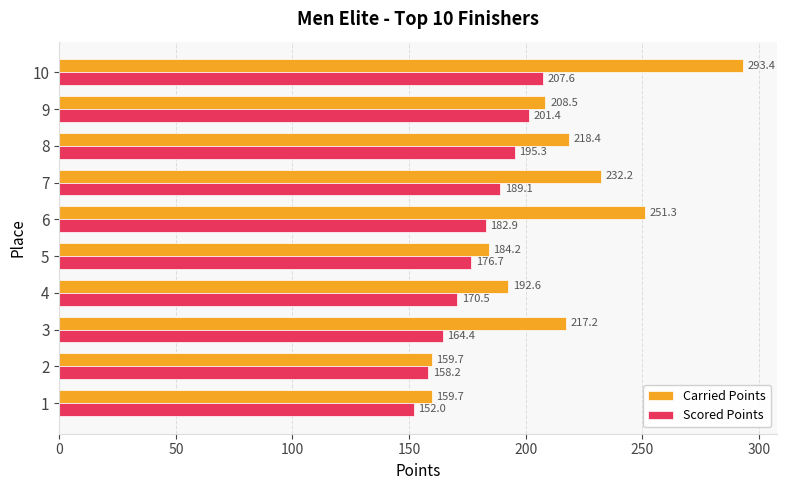

Where is Scored Points nearest to the value 179?

5